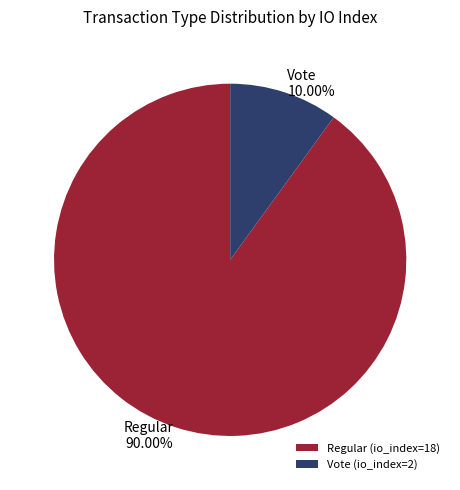

Which has a higher value, Vote (io_index=2) or Regular (io_index=18)?

Regular (io_index=18)